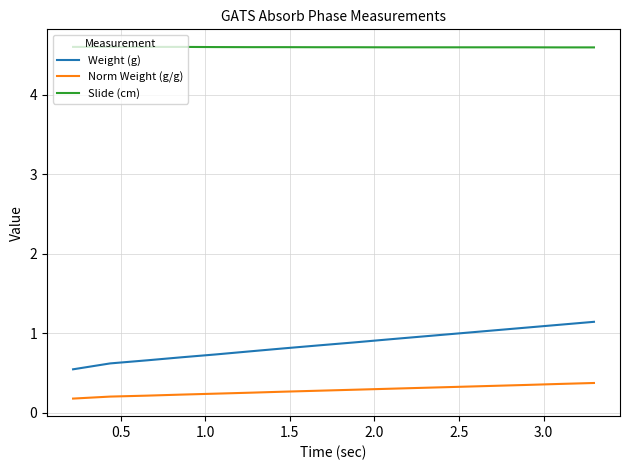

True or false: Weight (g) and Norm Weight (g/g) intersect in this chart.

False